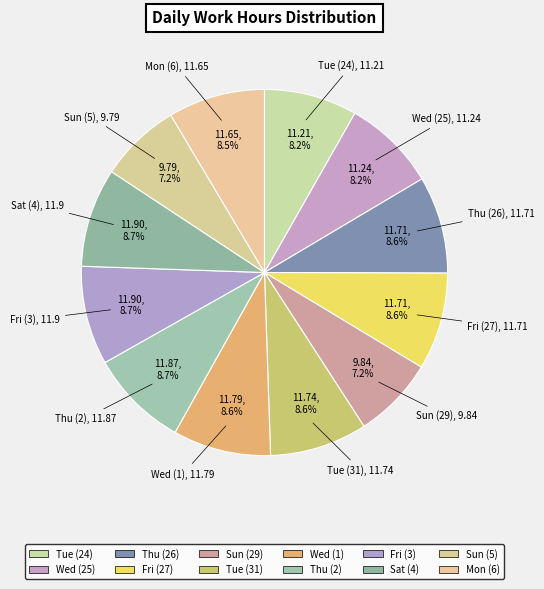

To the nearest percent, what is the combined percentage of Tue (24) and Fri (3)?

17%